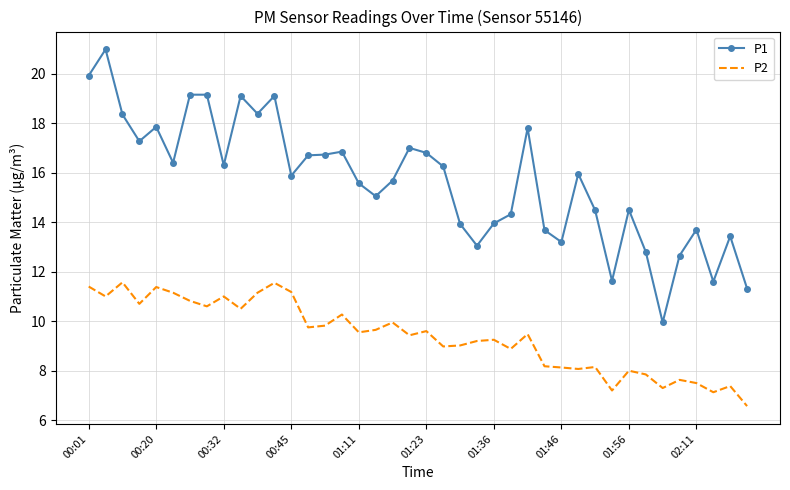

Which series has the largest total across all categories?

P1